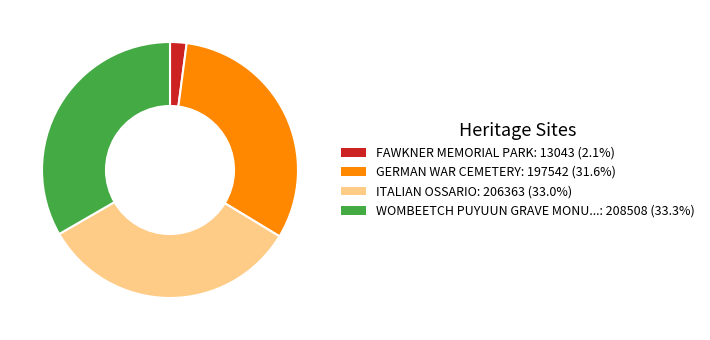

Does any single category account for the majority?

No